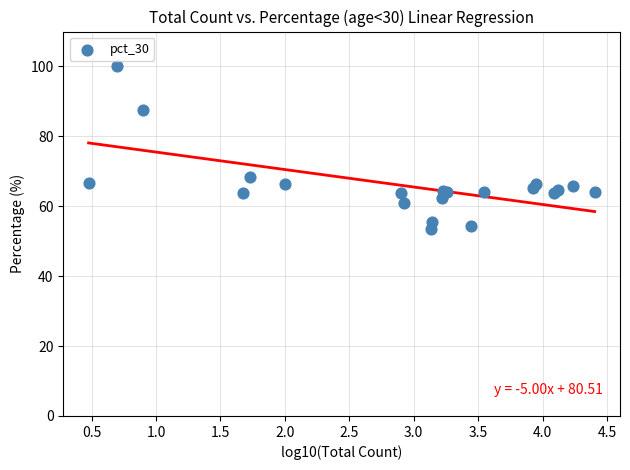

What Y value in the scatter plot is closest to 76?

68.5